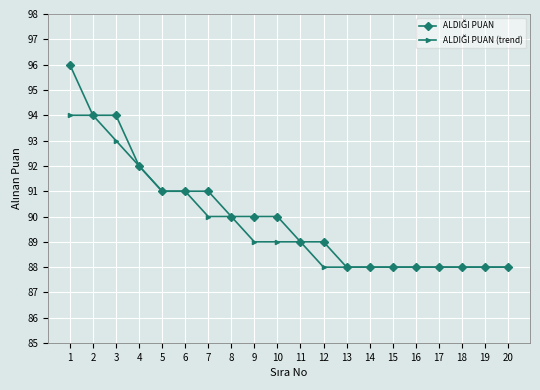

What is the minimum value shown in the chart?

88